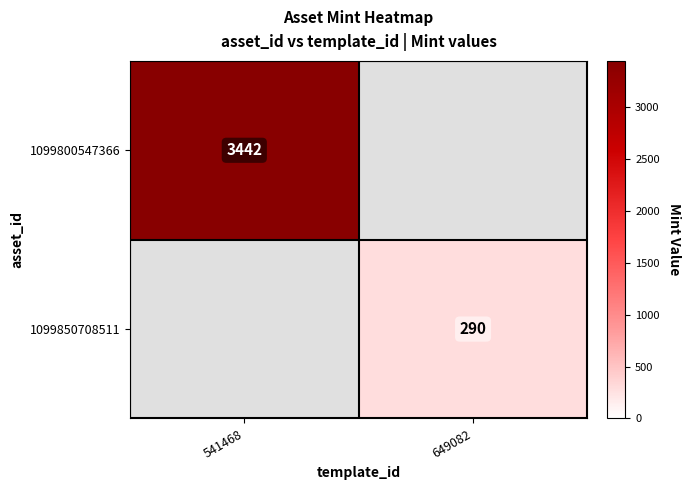

Is the value of 1099800547366 at 541468 greater than the value of 1099850708511 at 649082?

Yes